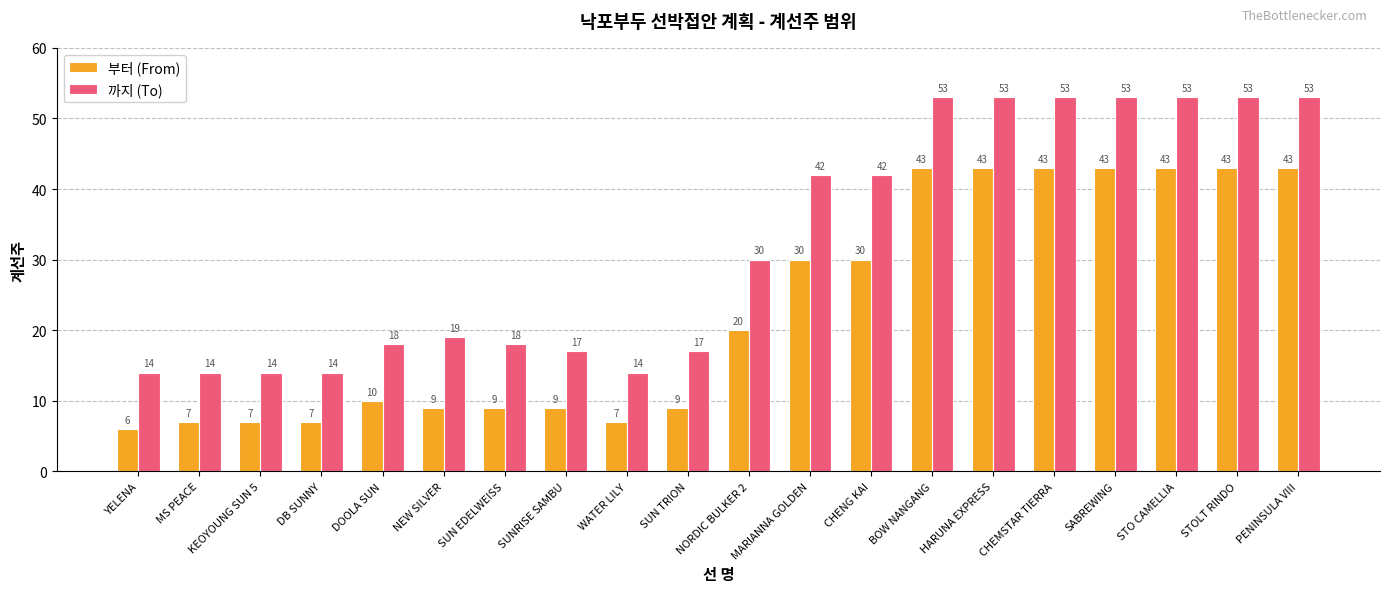

What is the difference between the maximum and minimum values in the 까지 (To) series?

39